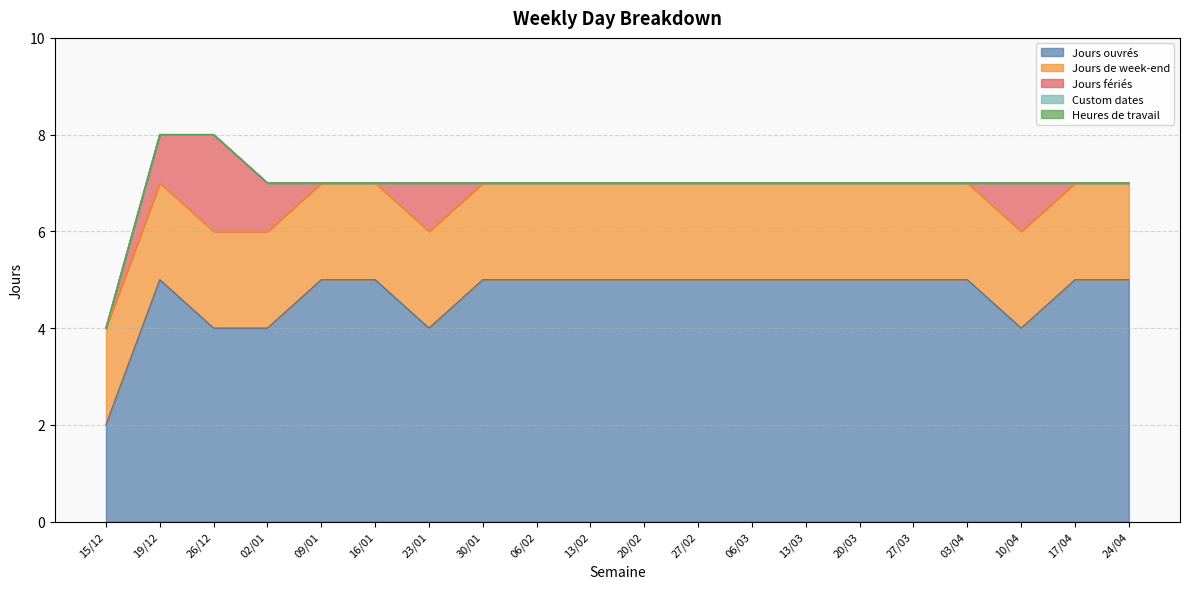

Between 02/01 and 16/01, which is larger?

16/01